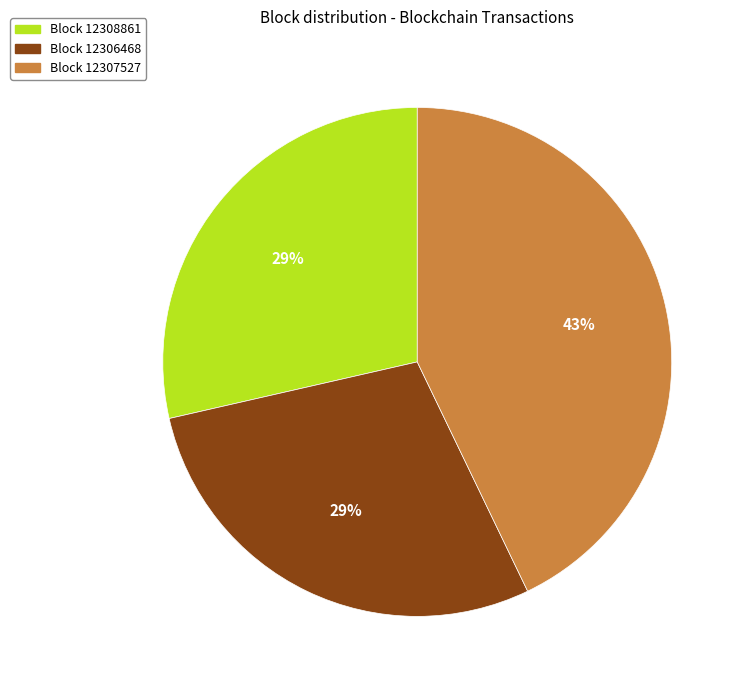

To the nearest percent, what is the difference between the largest and smallest slice percentages?

14%